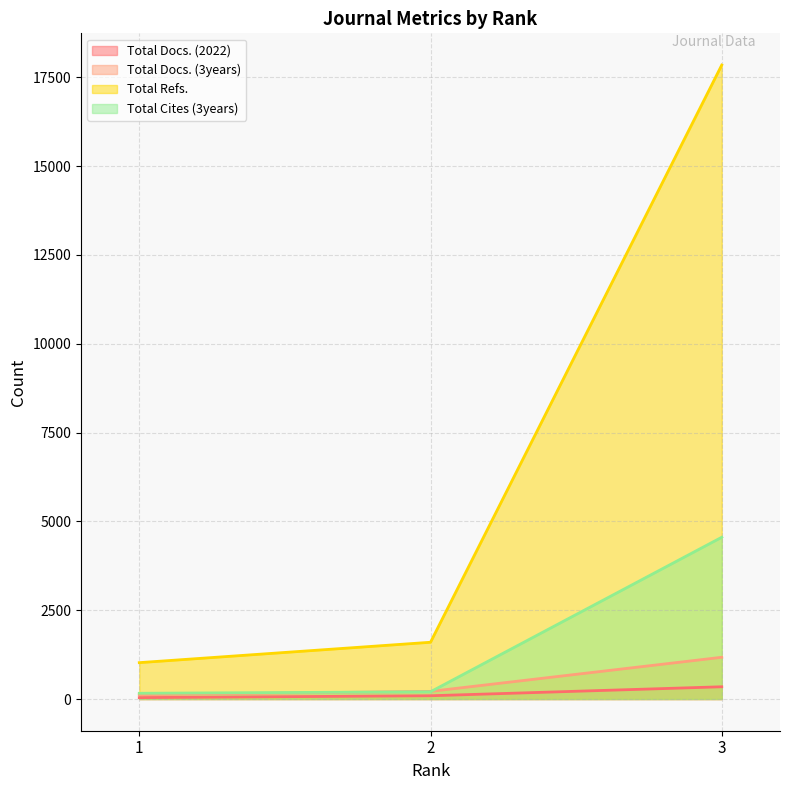

What is the approximate value of Total Cites (3years) at 2, to the nearest 100?

200